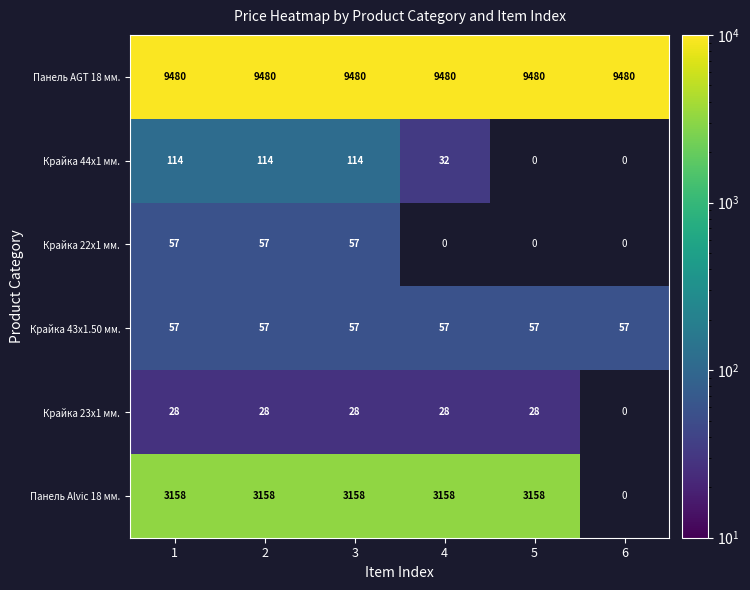

How many data points does each series have?

6